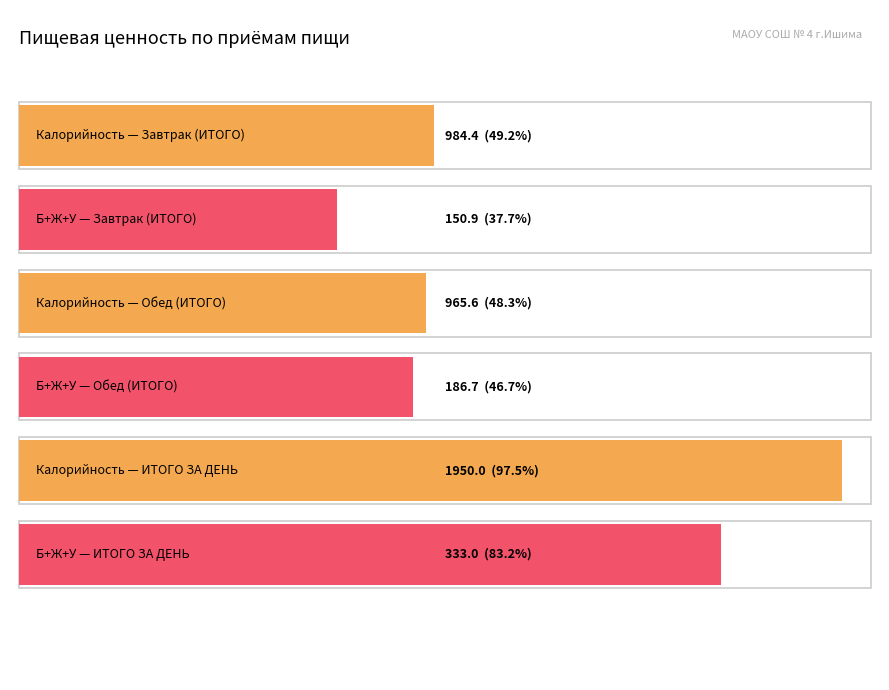

What is the maximum value shown in the chart?

1950.0